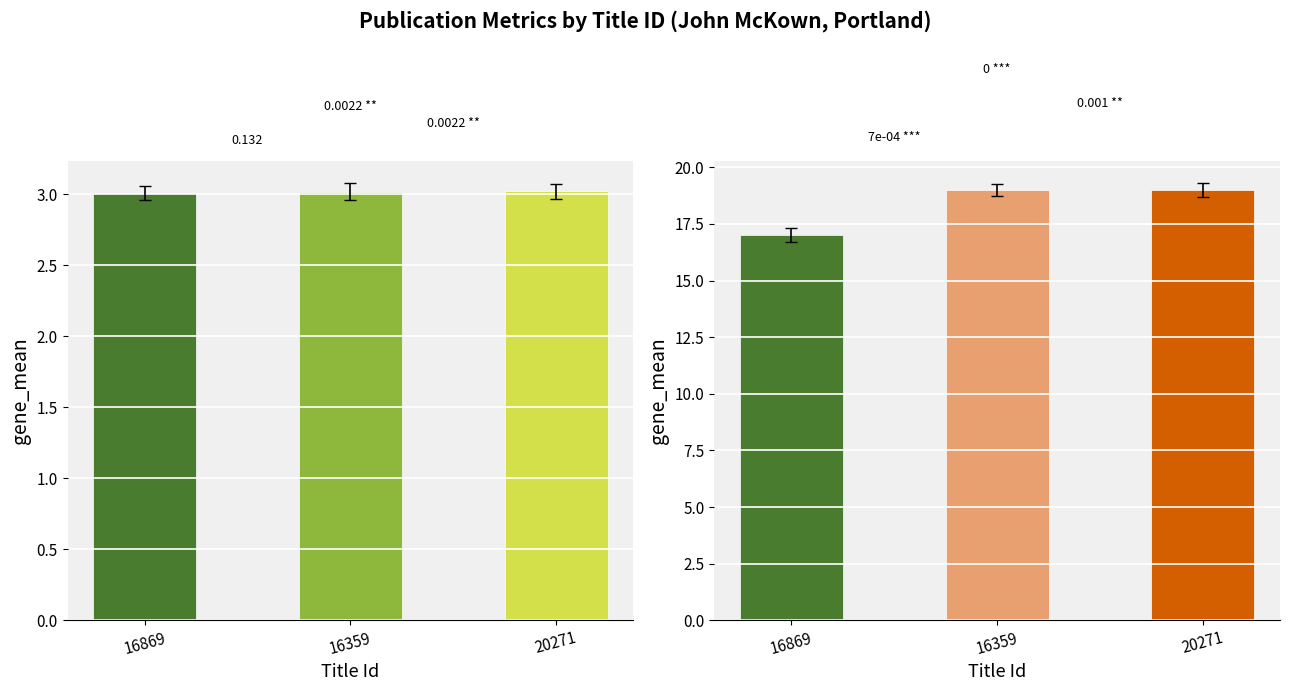

What is the sum of all Length values?

55.0